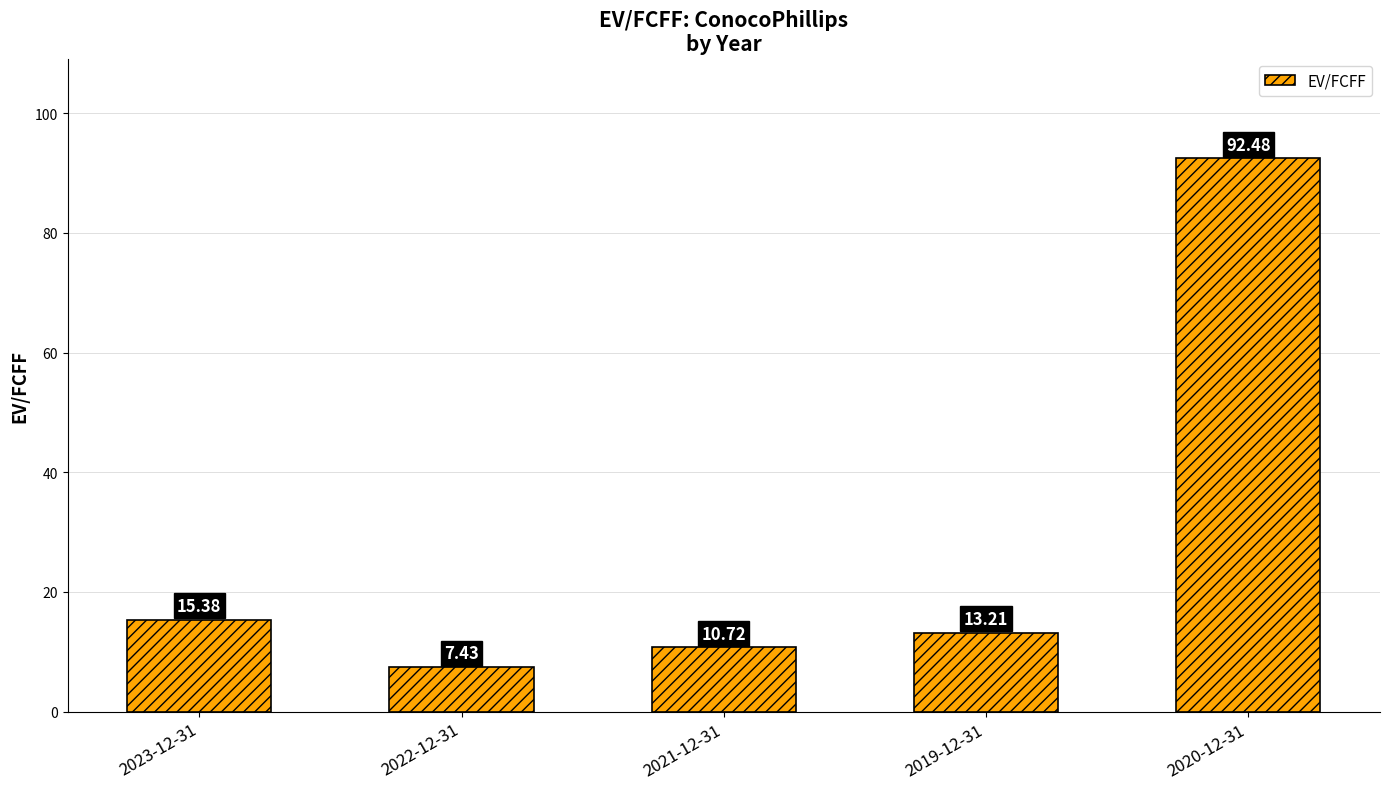

Reading right to left, what are all the values shown in this chart?

2020-12-31=92.5	2019-12-31=13.2	2021-12-31=10.7	2022-12-31=7.4	2023-12-31=15.4